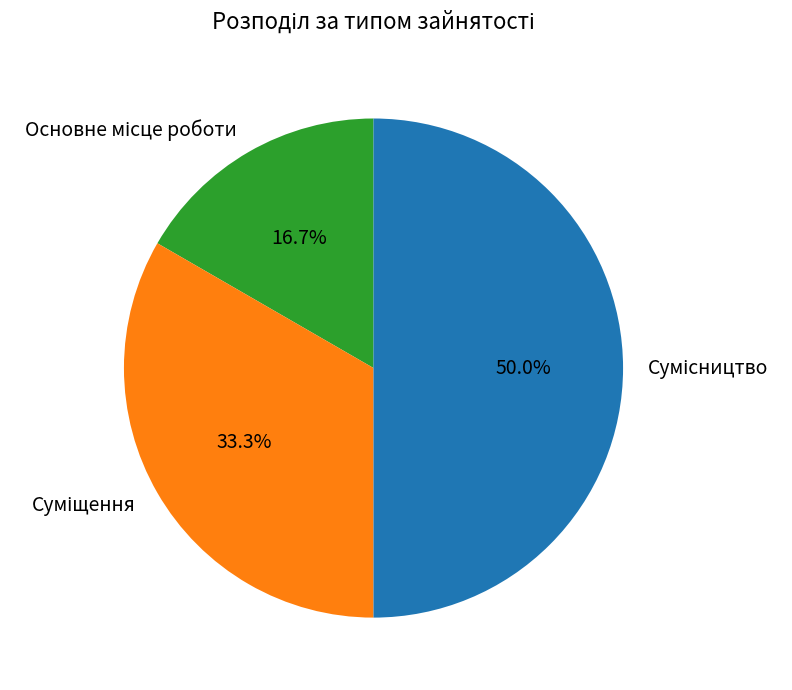

Count the number of slices in the pie.

3